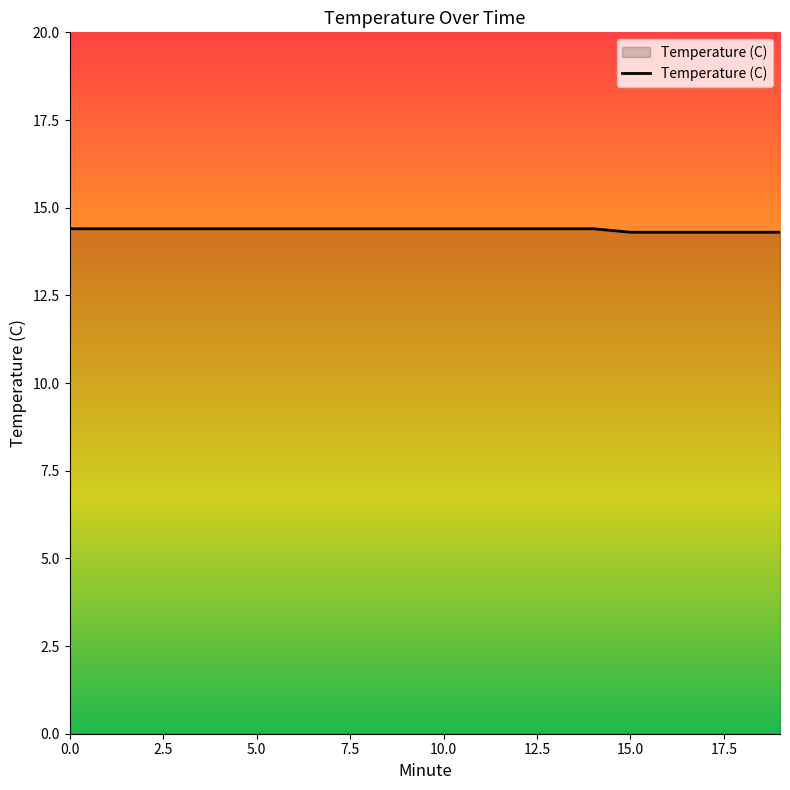

Reading left to right, what are all the values shown in this chart?

14.4	14.4	14.4	14.4	14.4	14.4	14.4	14.4	14.4	14.4	14.4	14.4	14.4	14.4	14.4	14.3	14.3	14.3	14.3	14.3